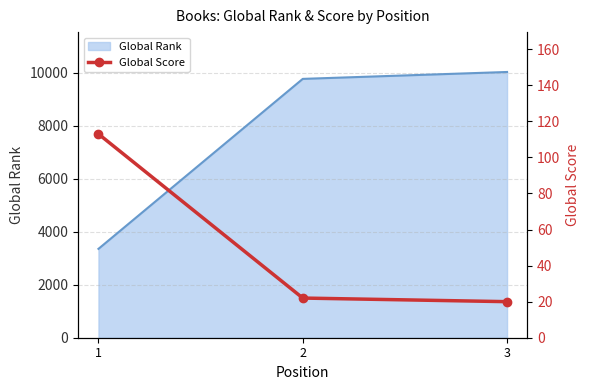

What is the lowest value of the Global Rank series?

3355